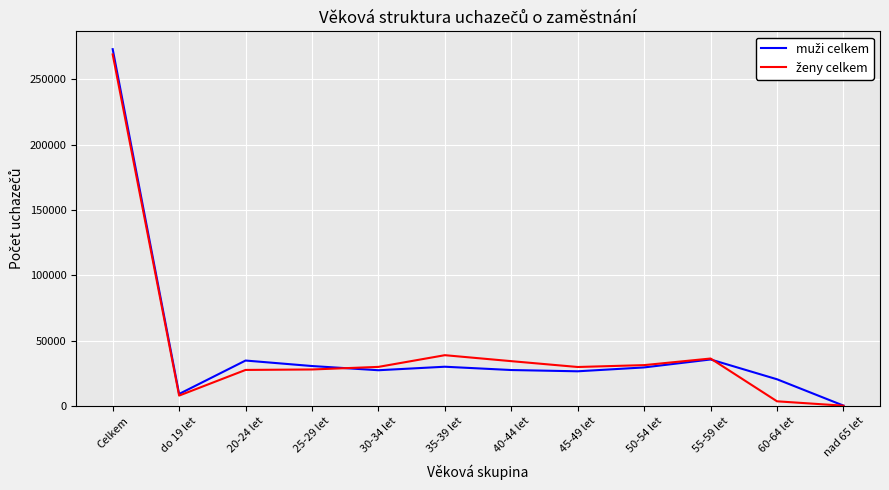

At which category is the sum across all series the highest?

Celkem